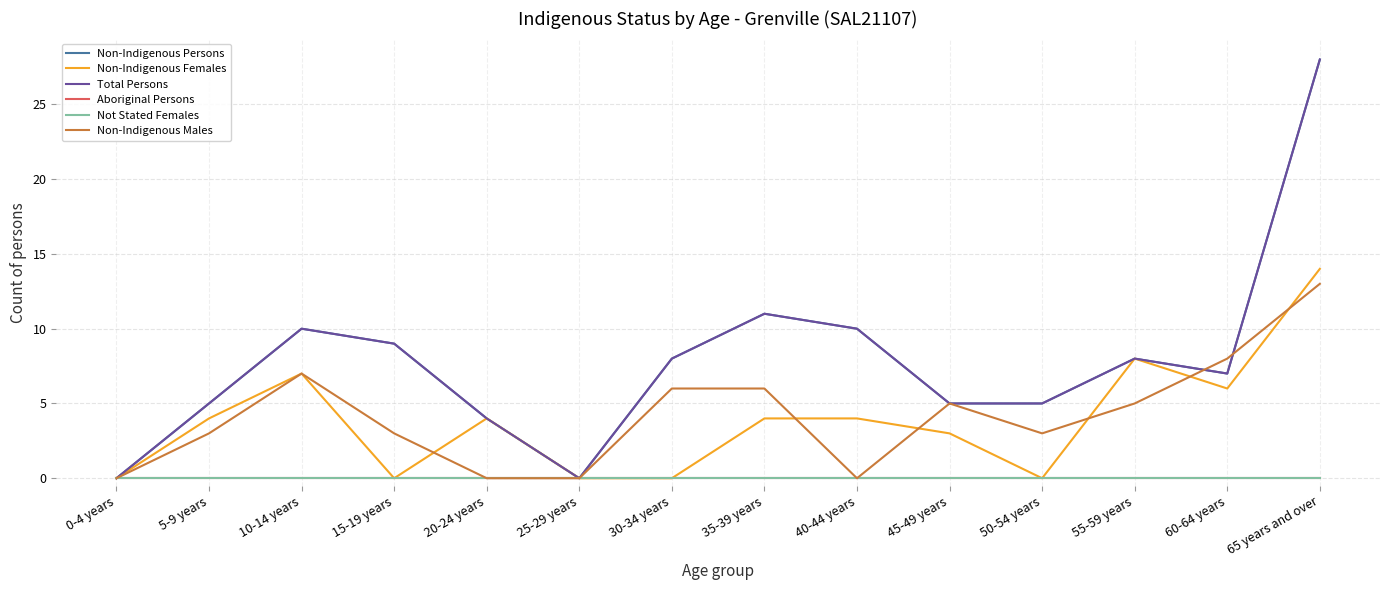

At 10-14 years, list the series in order from largest to smallest.

Non-Indigenous Persons, Total Persons, Non-Indigenous Females, Non-Indigenous Males, Aboriginal Persons, Not Stated Females